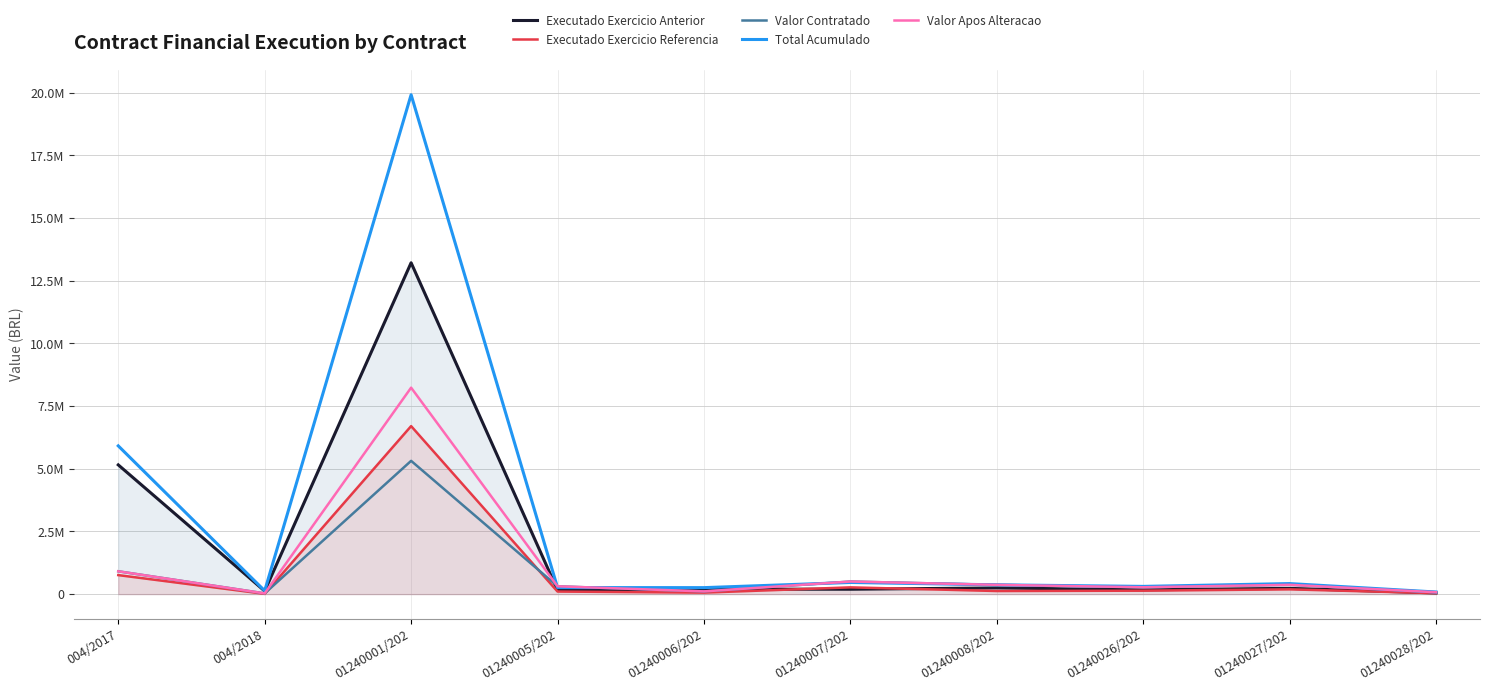

Which series changed the most between 01240006/202 and 01240026/202?

Valor Contratado